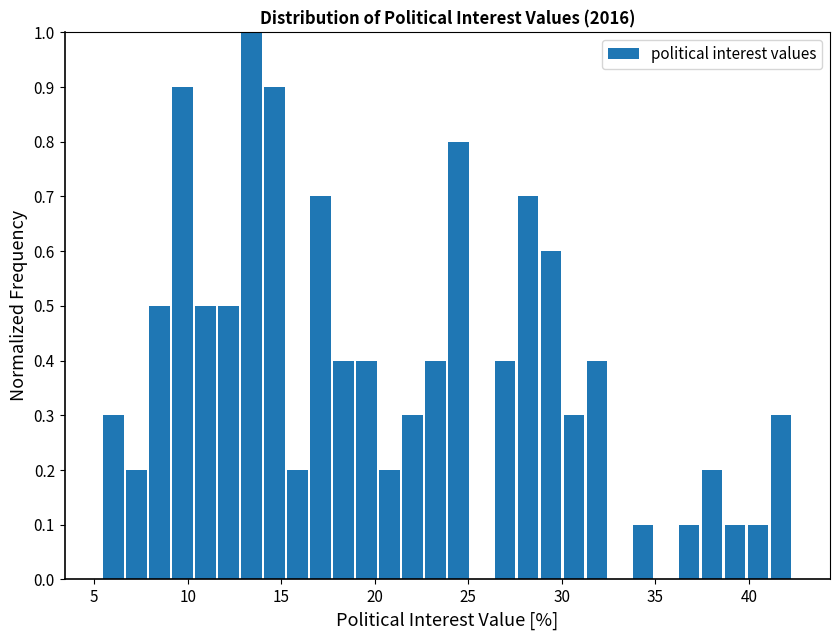

Read against the x-axis, roughly where is the centre of the tallest bar?

13.5